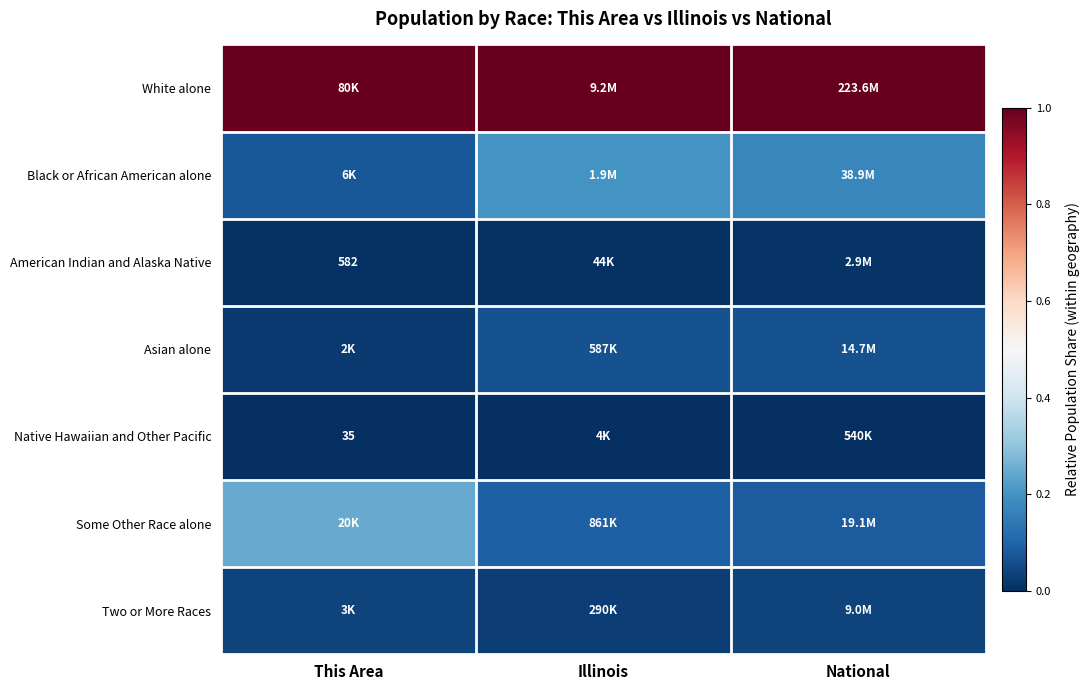

Between Illinois and National, which series saw the biggest shift?

Black or African American alone